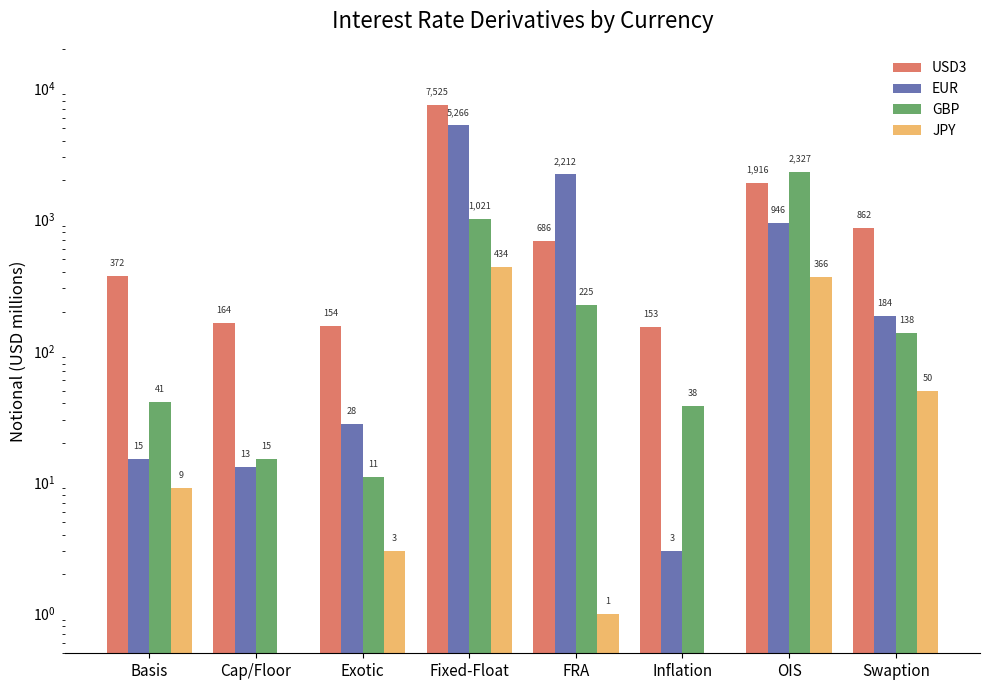

The value of EUR at Cap/Floor is 3. True or false?

False